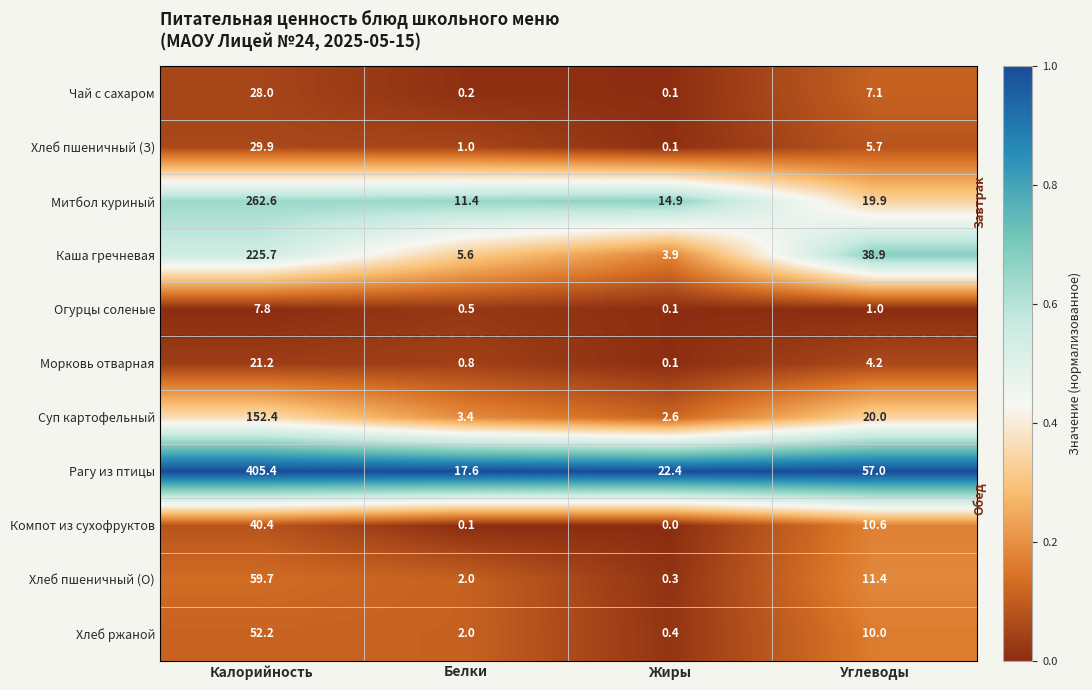

The Огурцы соленые series shows 0.5 at Углеводы. True or false?

False